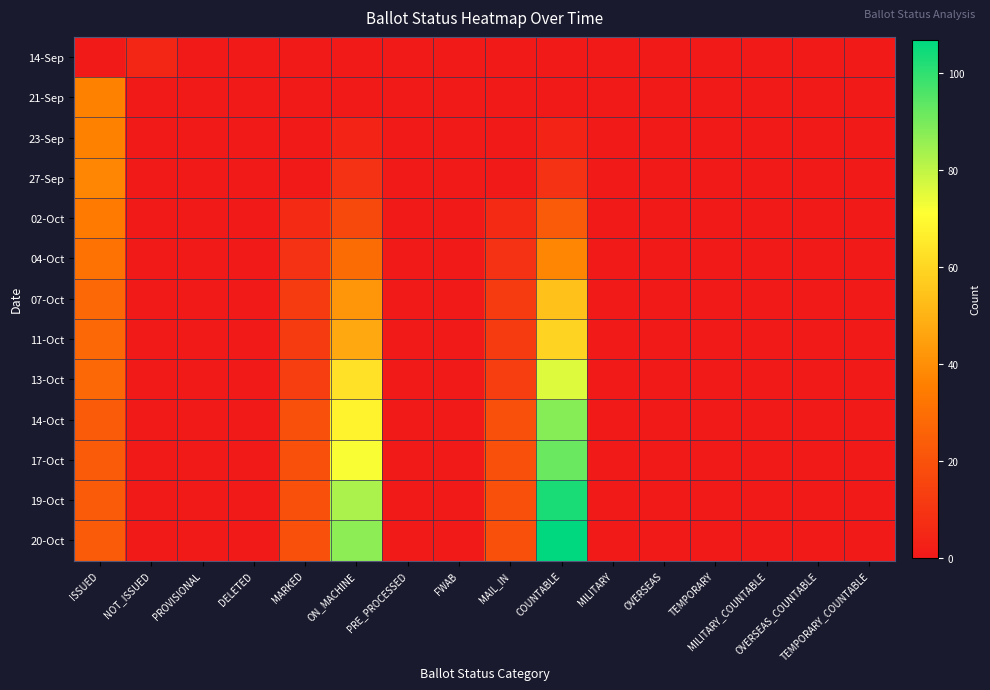

Between ON_MACHINE and PROVISIONAL, which is larger?

ON_MACHINE